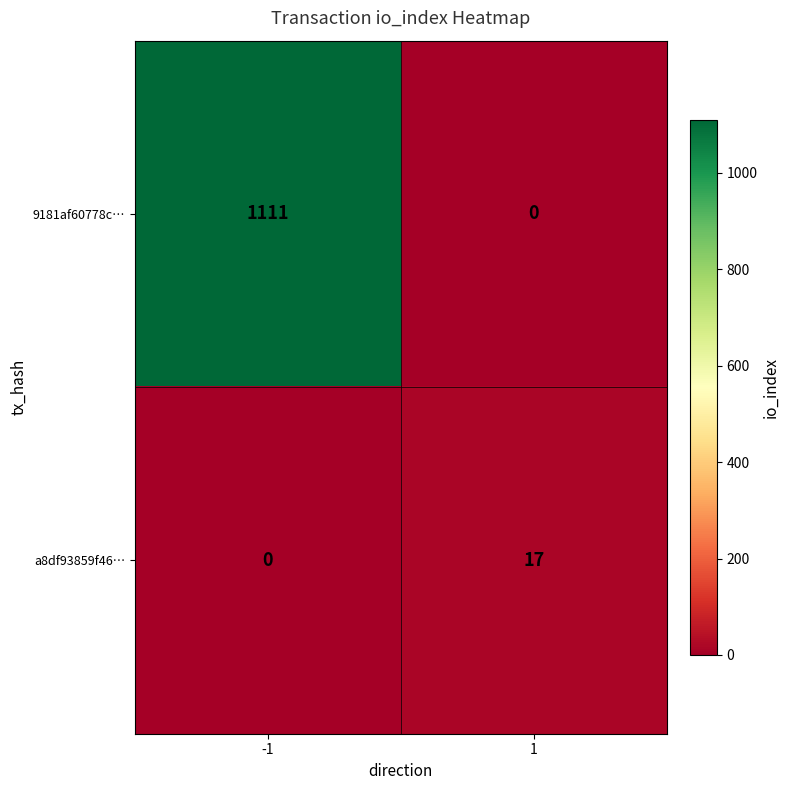

Which series has the largest range (max minus min)?

9181af60778c…